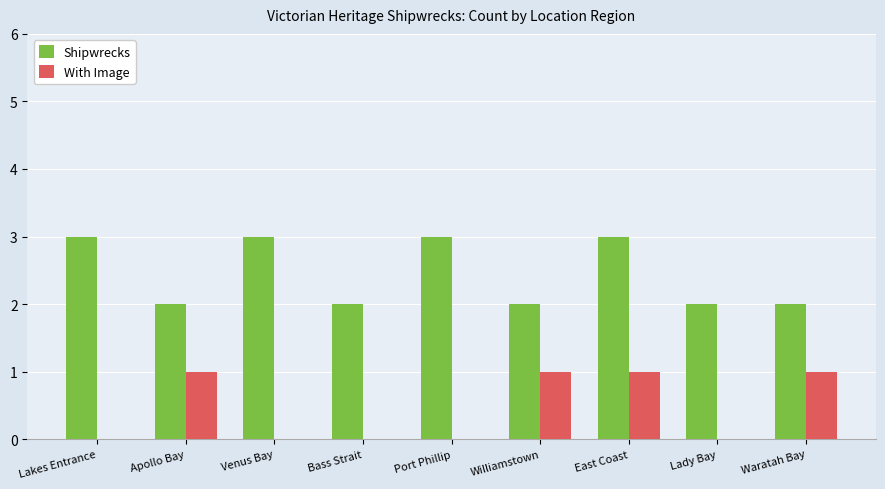

How many groups of bars are there?

9